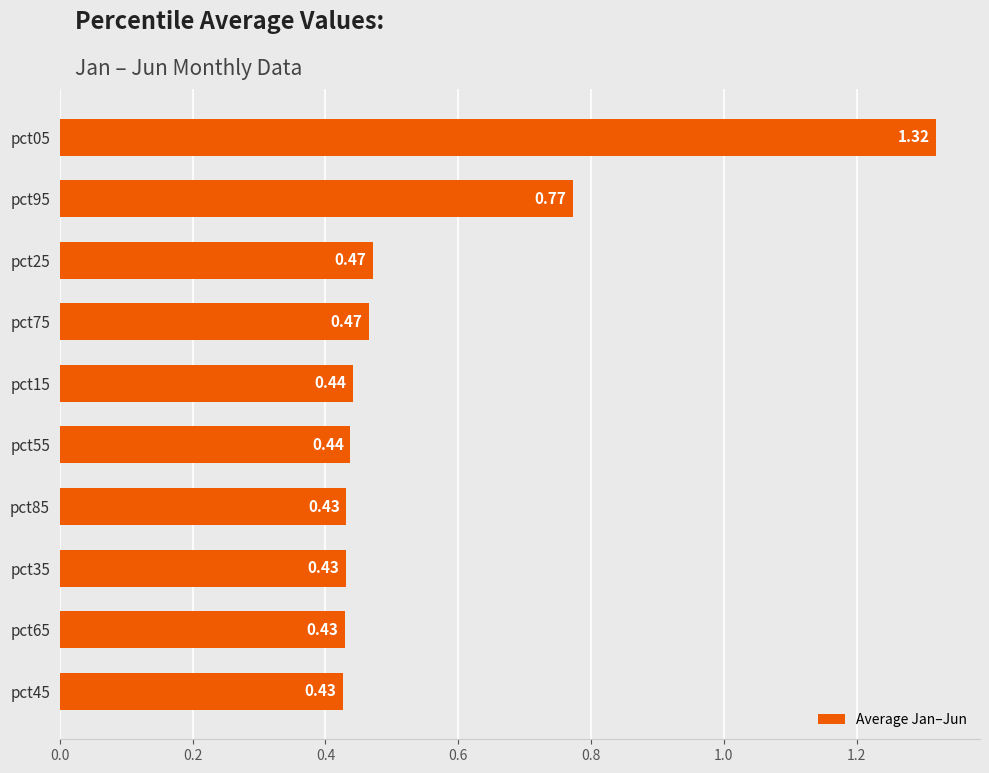

Approximately how many times larger is the value at pct95 compared to pct05?

0.6